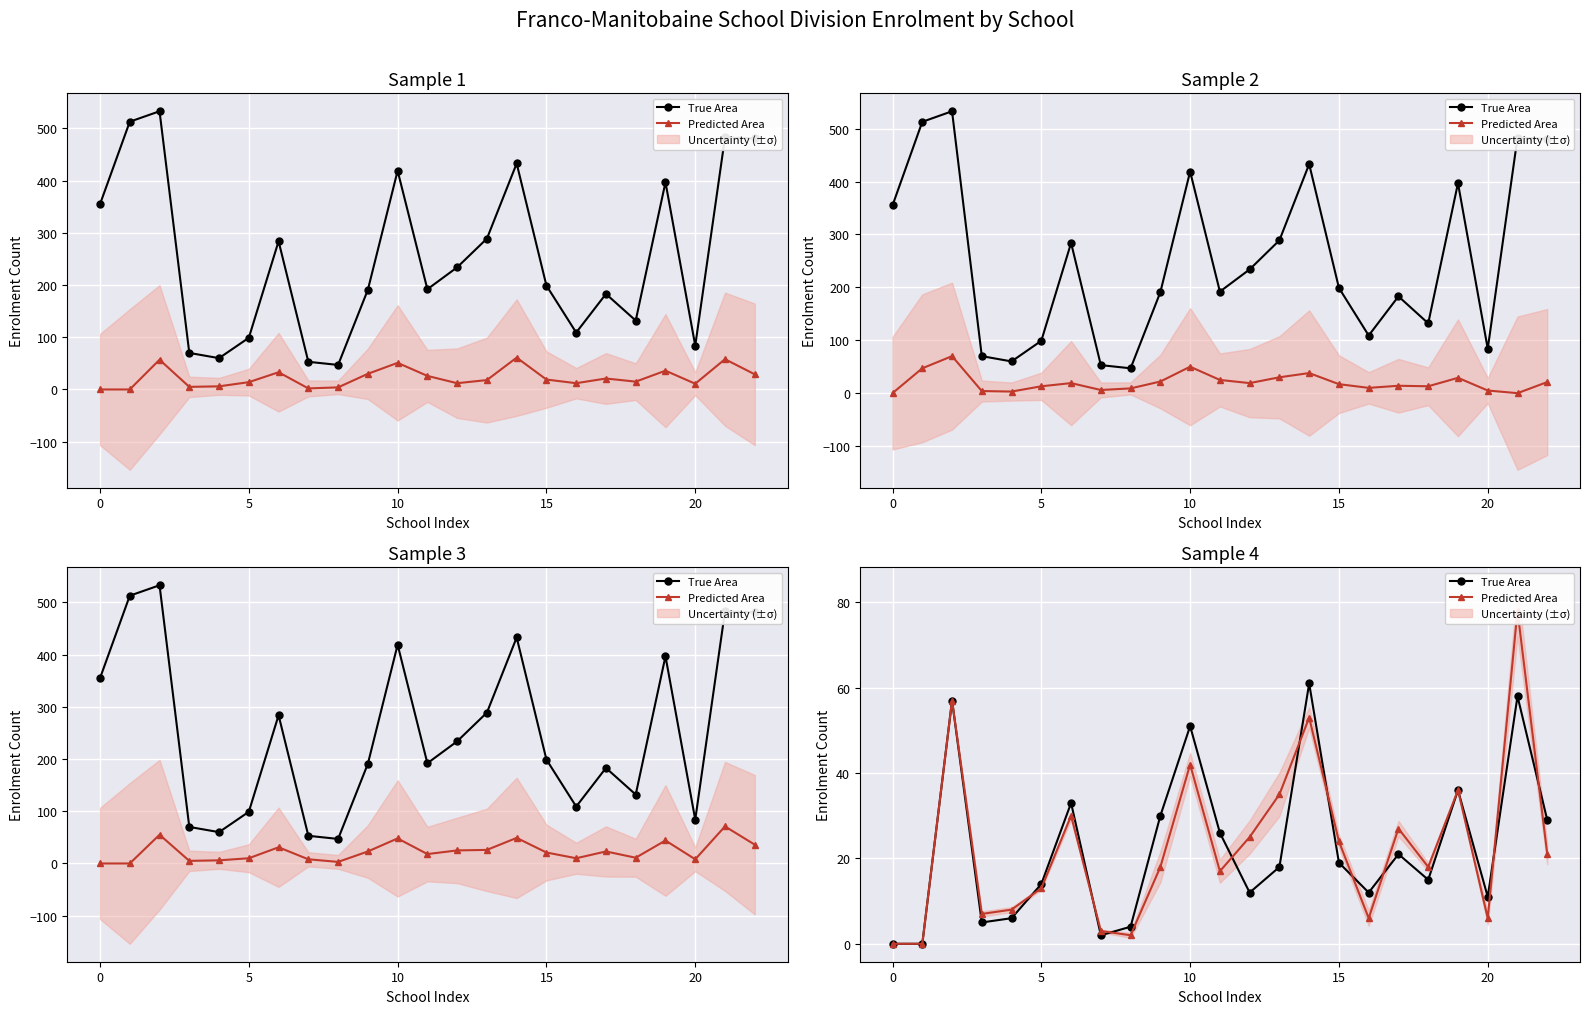

What is the highest value of the Predicted Area series?

78